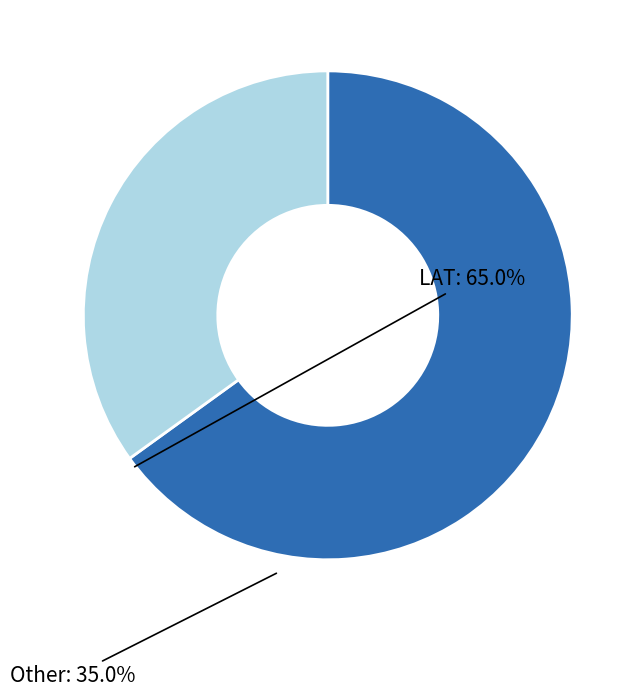

Is there a majority slice in this chart?

Yes